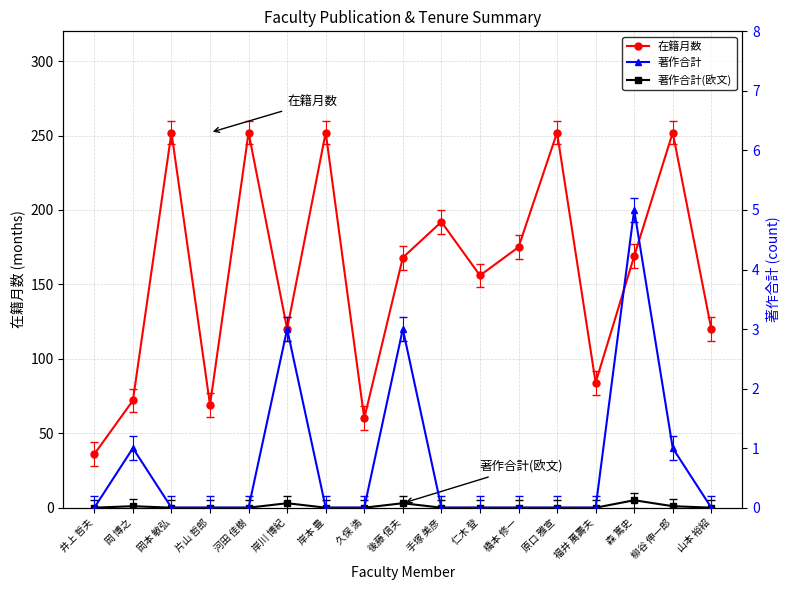

True or false: 著作合計(欧文) and 著作合計 cross at least once.

False